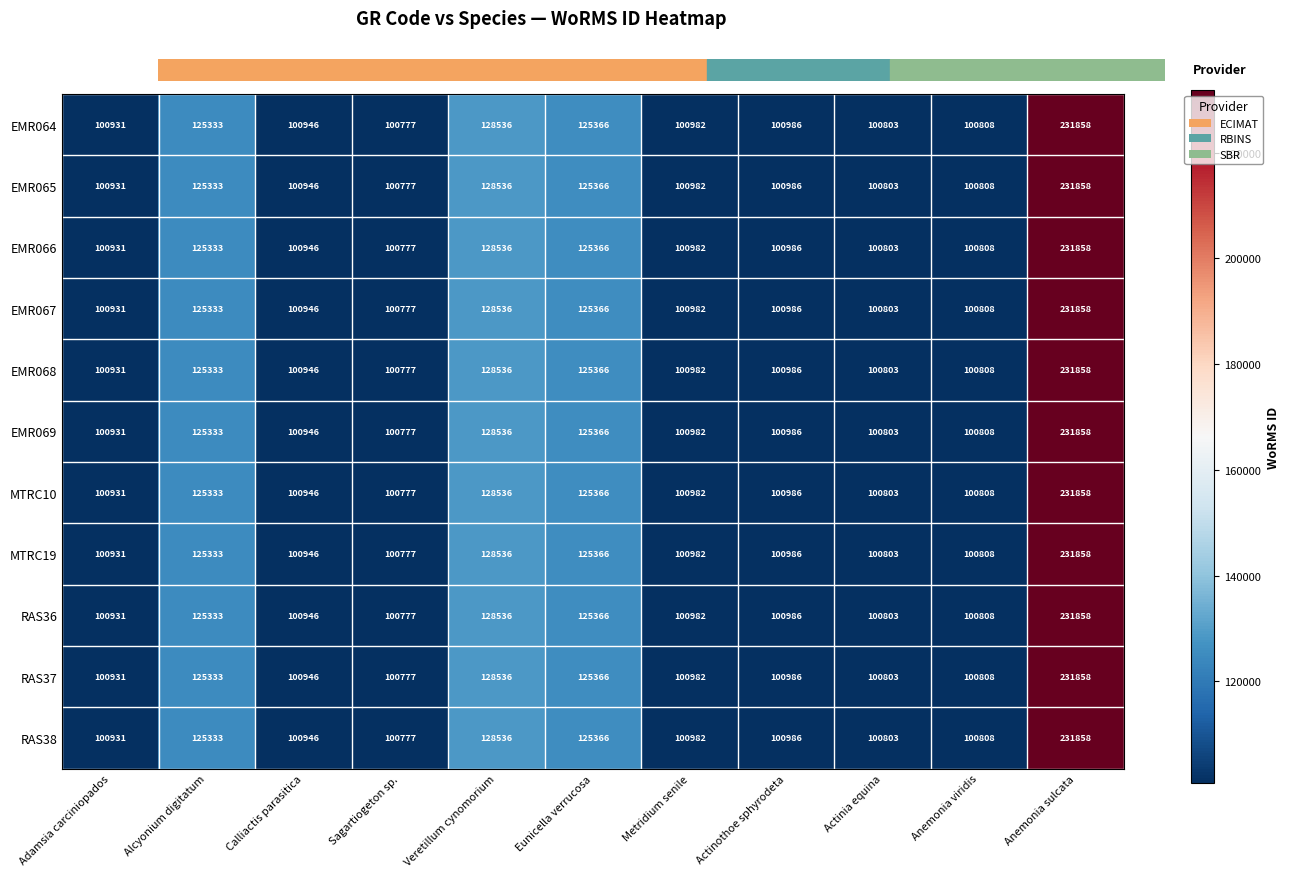

What value does the EMR066 series have at Sagartiogeton sp.?

100777